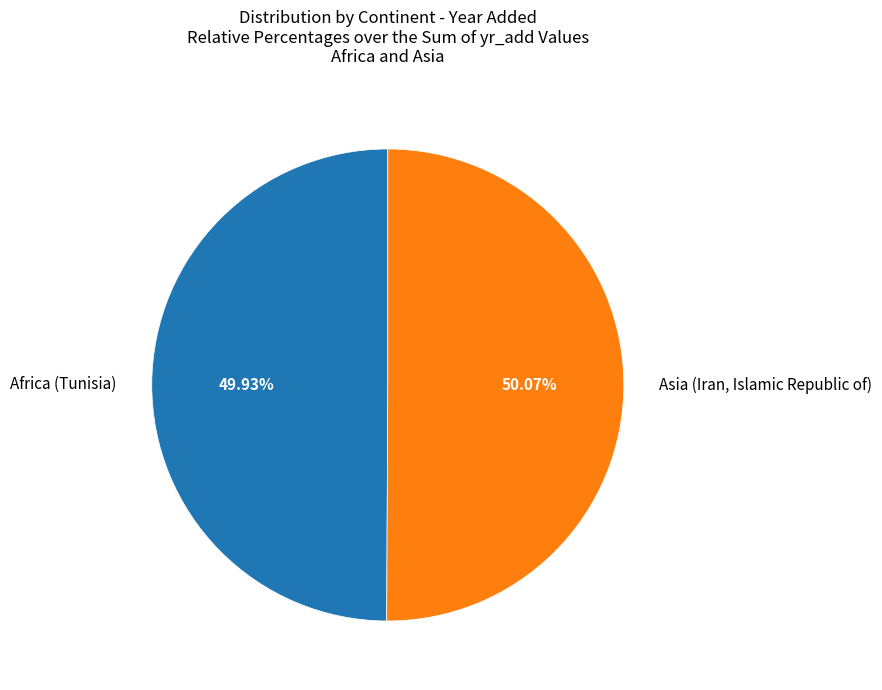

How many slices are in this pie chart?

2